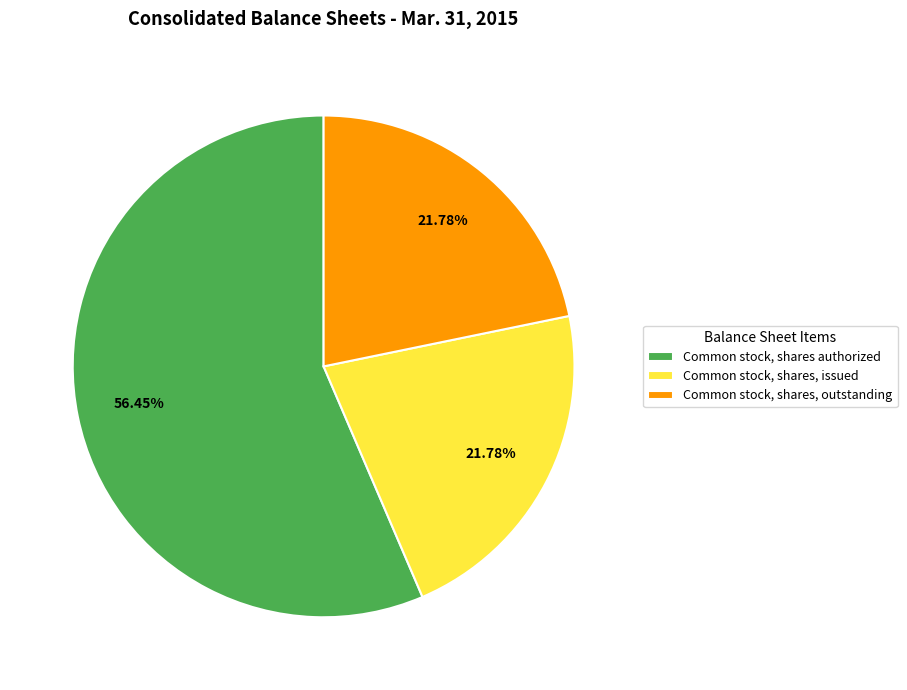

What is the ratio of the value at Common stock, shares authorized to the value at Common stock, shares, outstanding?

2.6